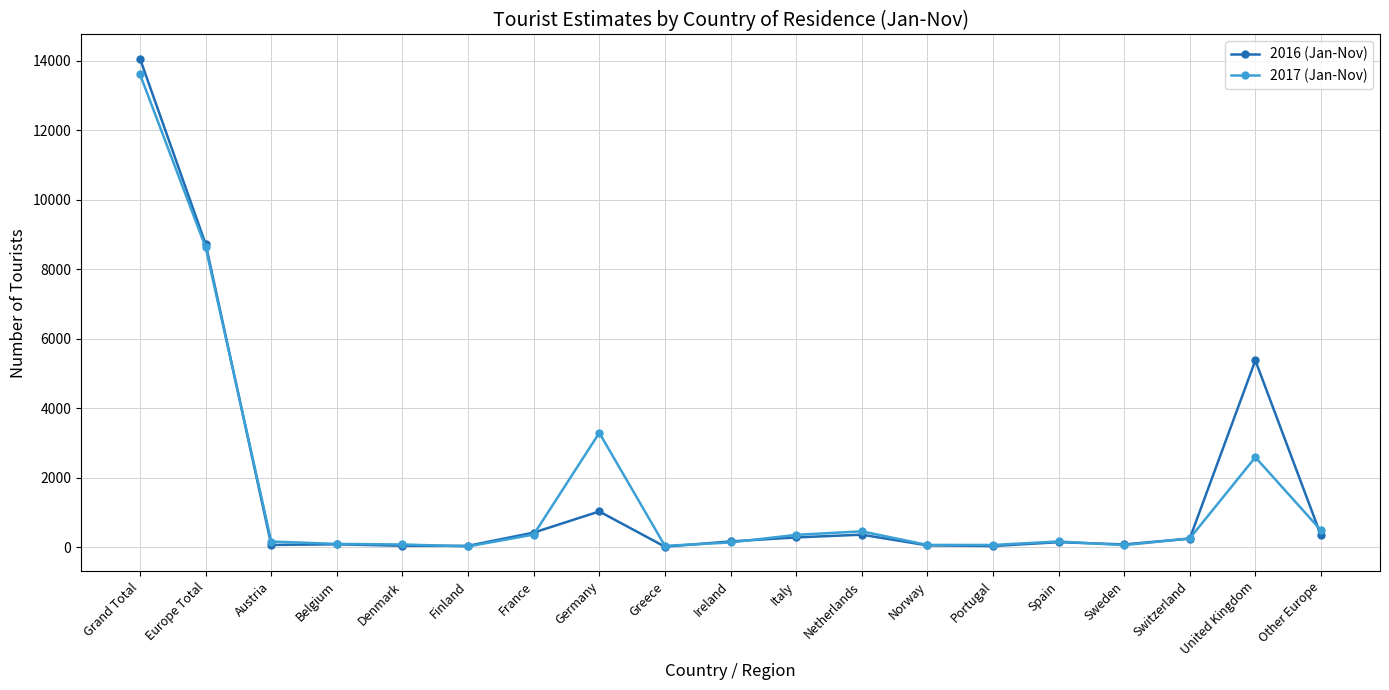

What position from the left is Finland?

6